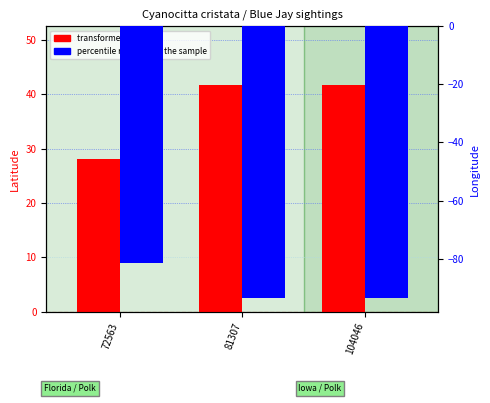

Read the percentile rank within the sample value at 72563.

-81.4